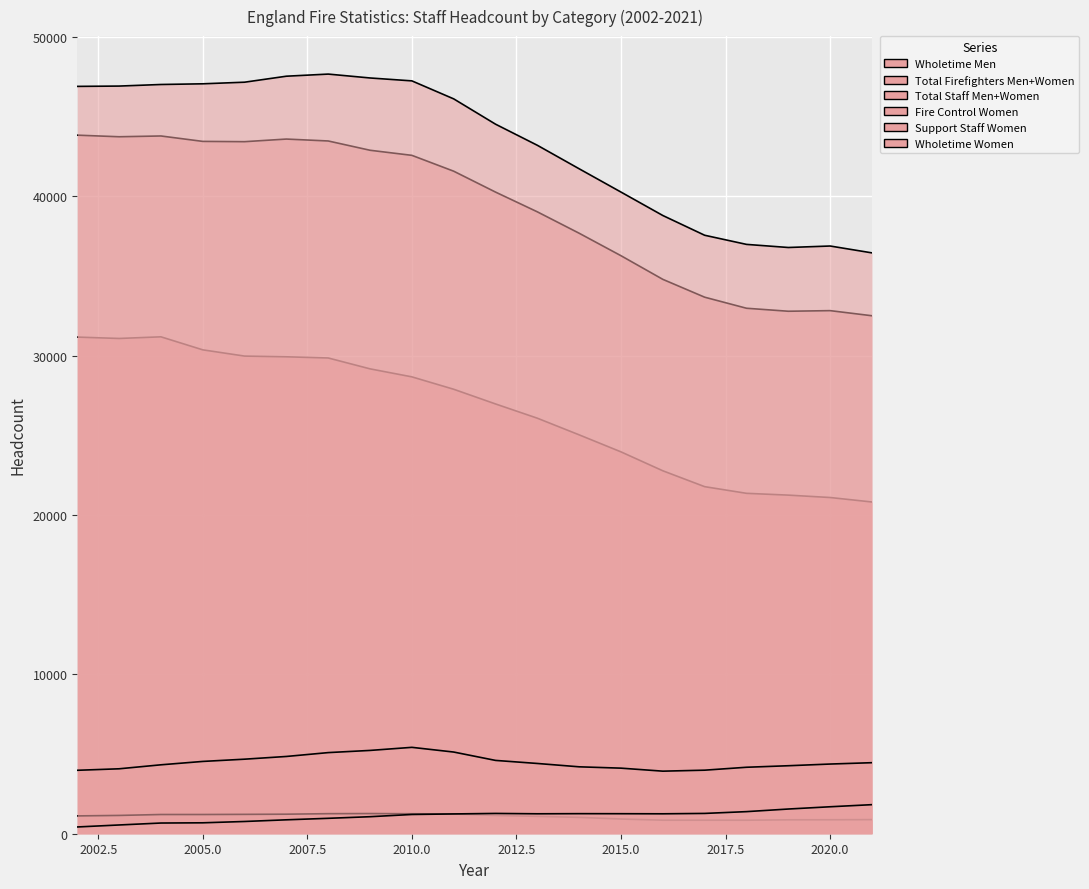

What is the value of the Wholetime Men point at the 16th from the left?

21781.0